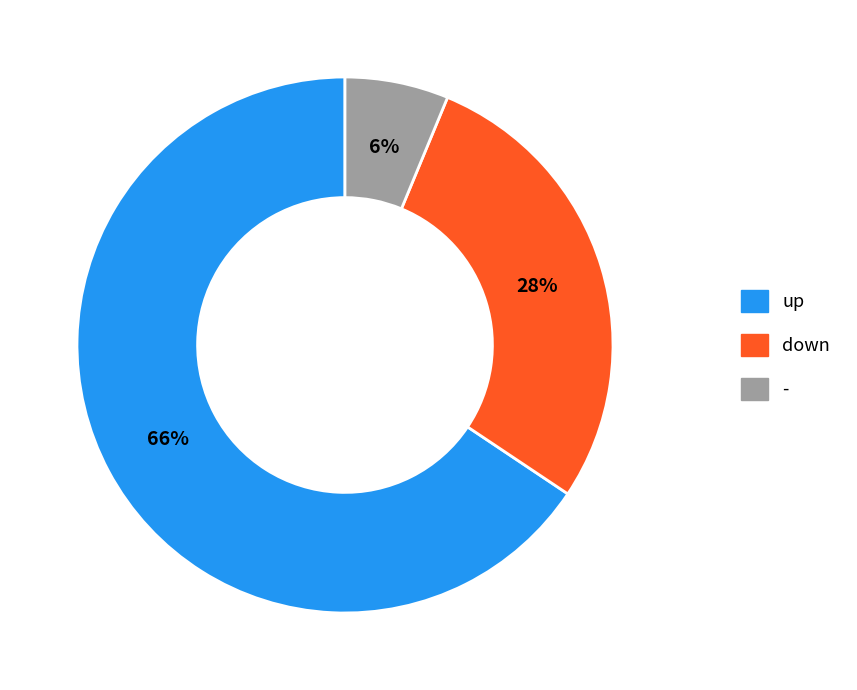

Which slice is the largest?

up